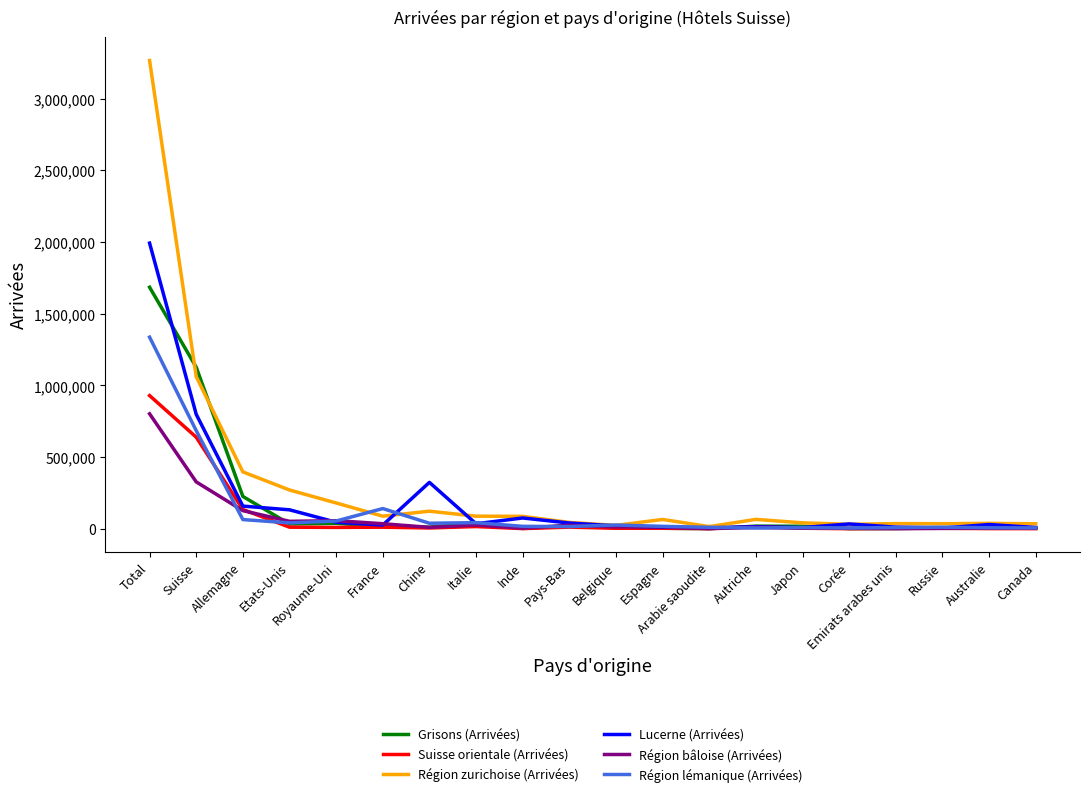

Which series has the widest spread of values?

Région zurichoise (Arrivées)